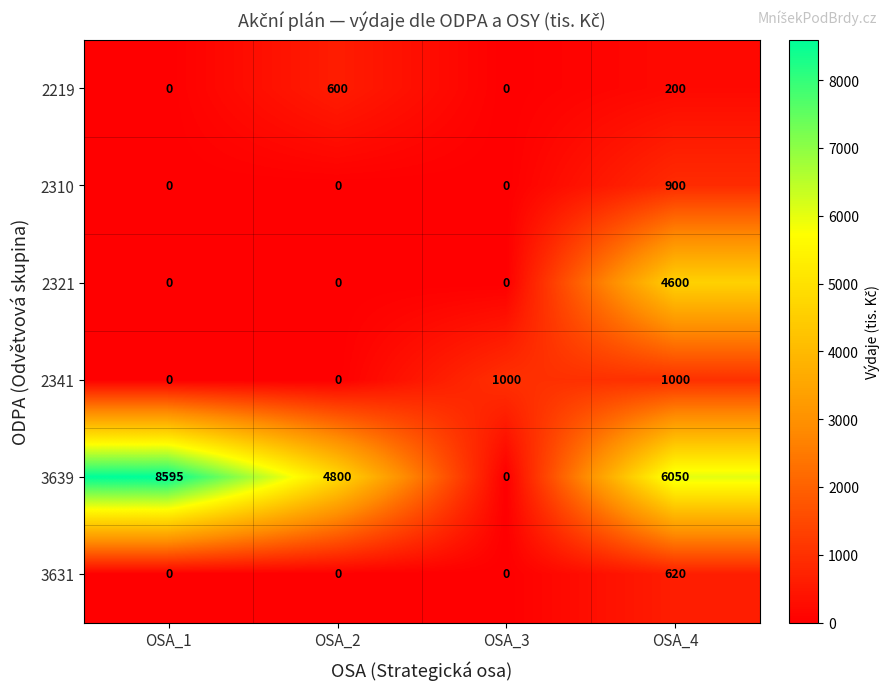

What is the total value across all series at OSA_2?

5400